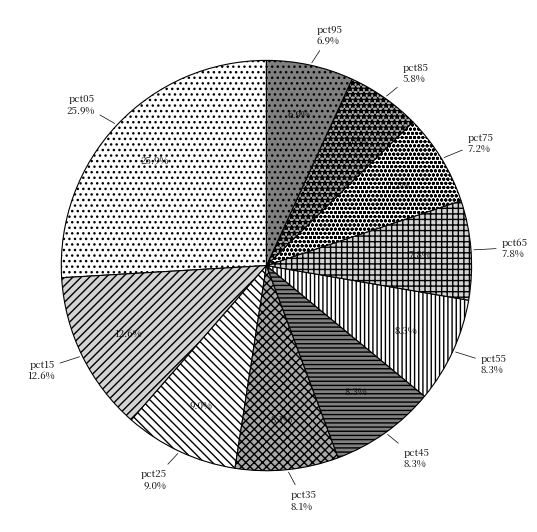

How many slices are in this pie chart?

10